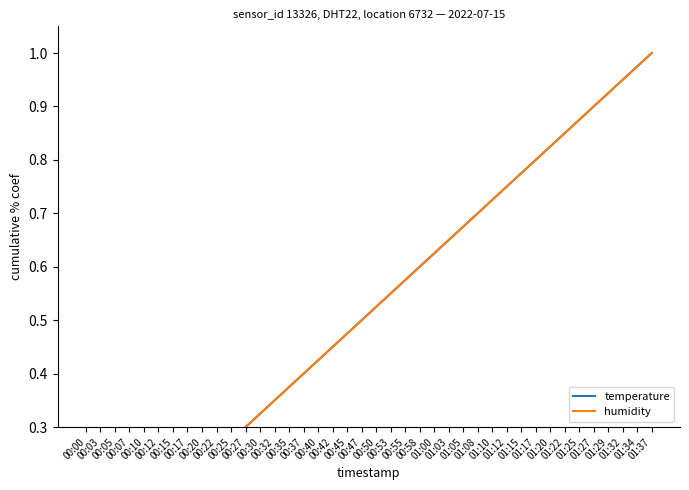

What are all the series names shown in the legend?

temperature, humidity